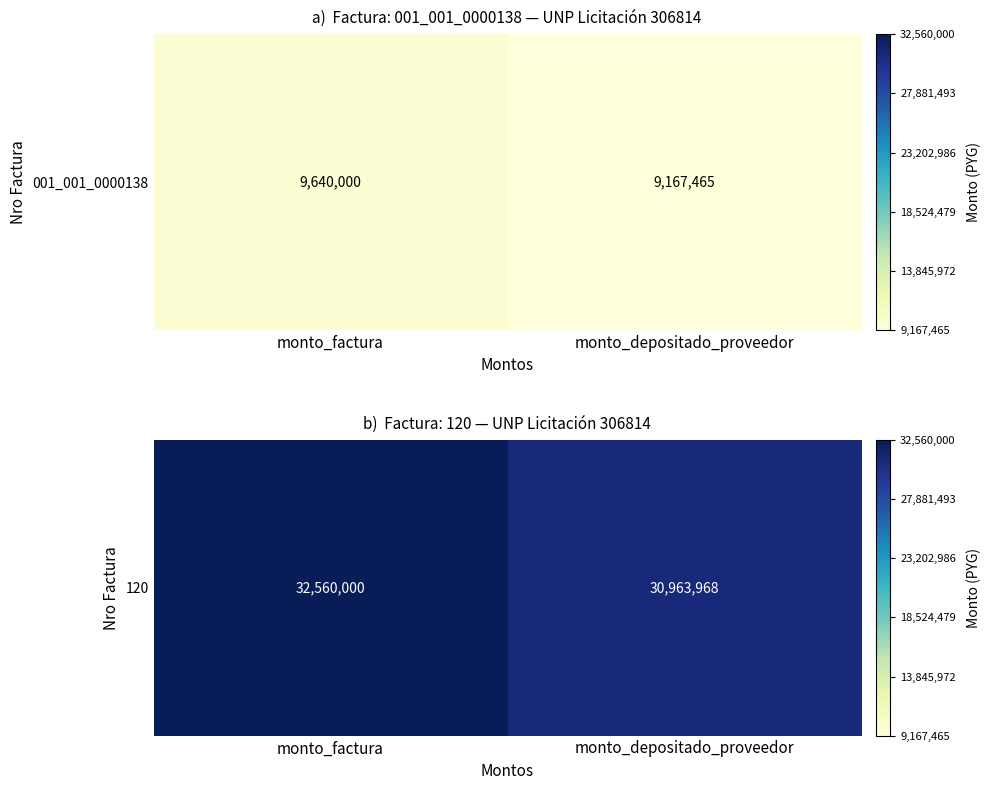

List the labels in order of value, largest first.

monto_factura, monto_depositado_proveedor